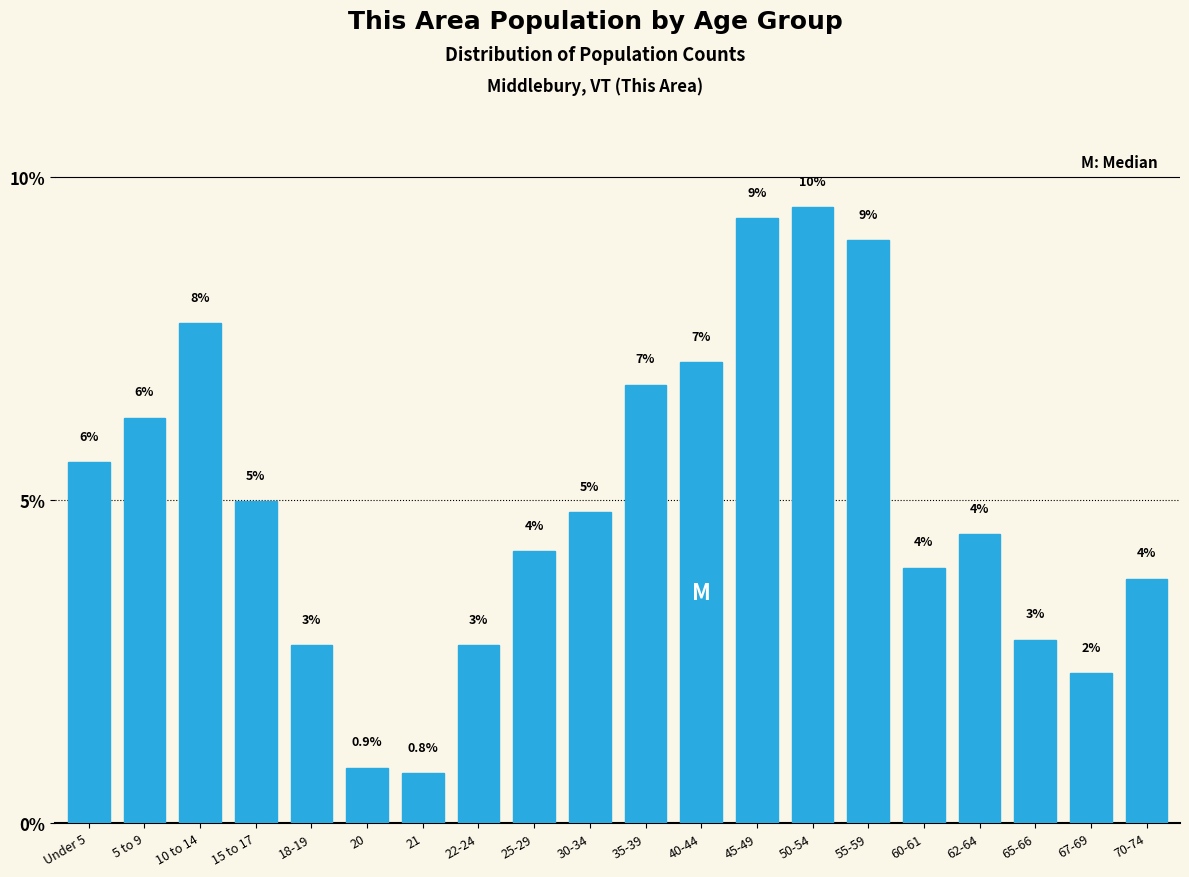

True or false: the data shows 1.6 at 22-24.

False